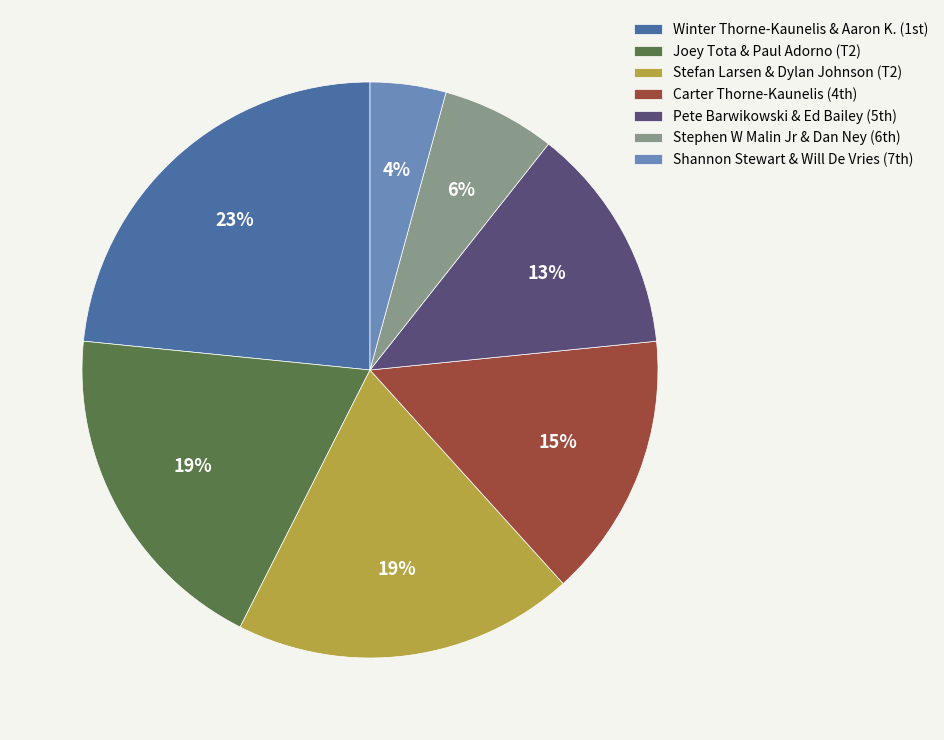

The Stefan Larsen & Dylan Johnson (T2) slice represents 19% of the pie. True or false?

True